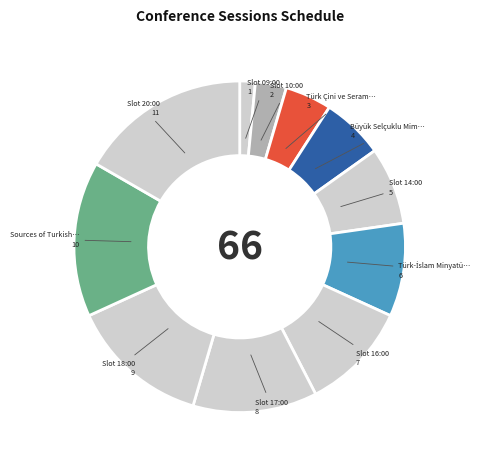

What is the largest slice in the pie chart?

20:00